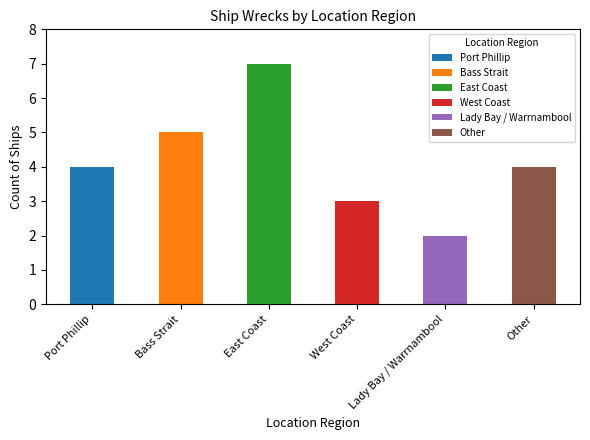

At which label is the value closest to 4?

Other